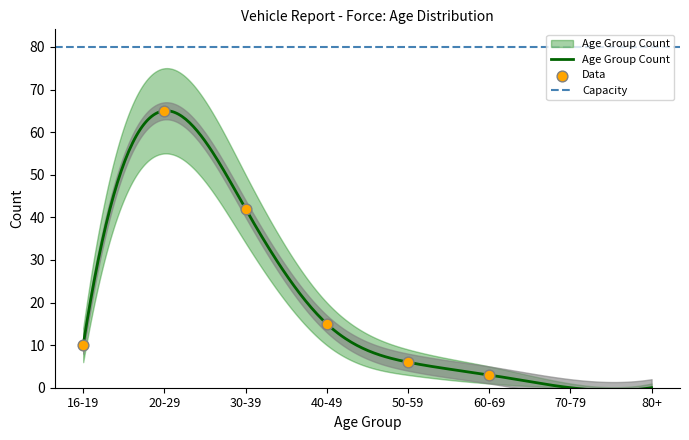

Is the value of Age Group Count at 16-19 greater than the value of Age Group Count Upper at 50-59?

Yes